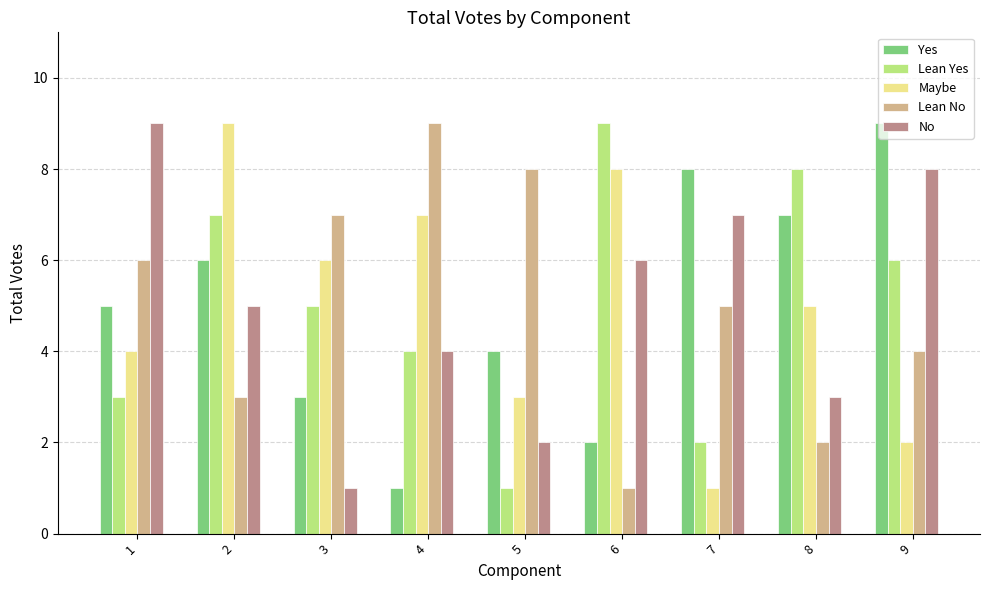

Is the value of Lean No at 8 greater than the value of Yes at 3?

No